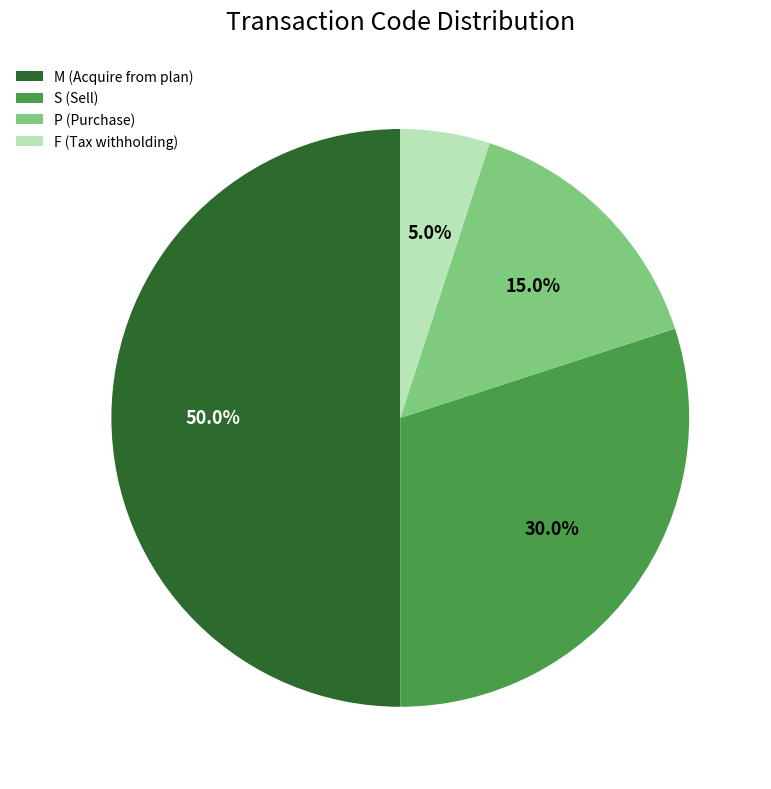

Count the number of slices in the pie.

4